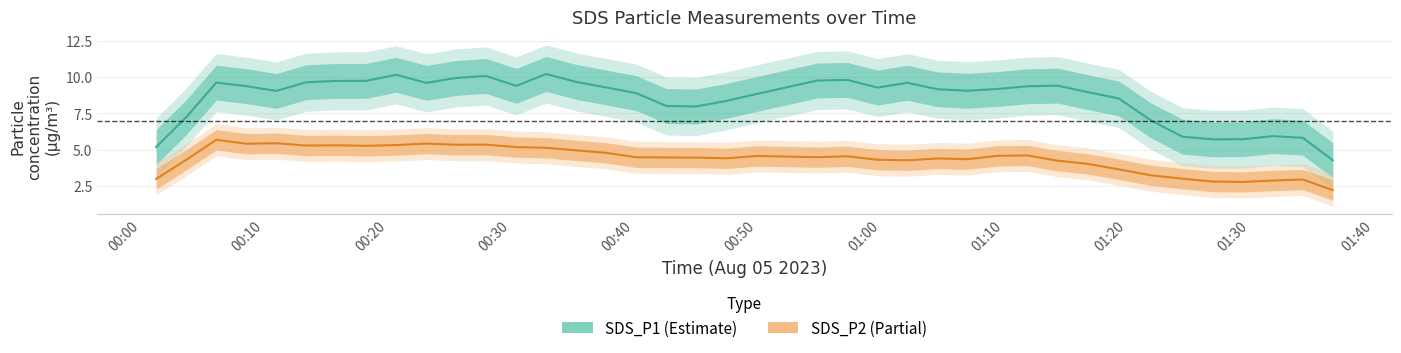

Rank the series at 12 from highest to lowest value.

SDS_P1, SDS_P2